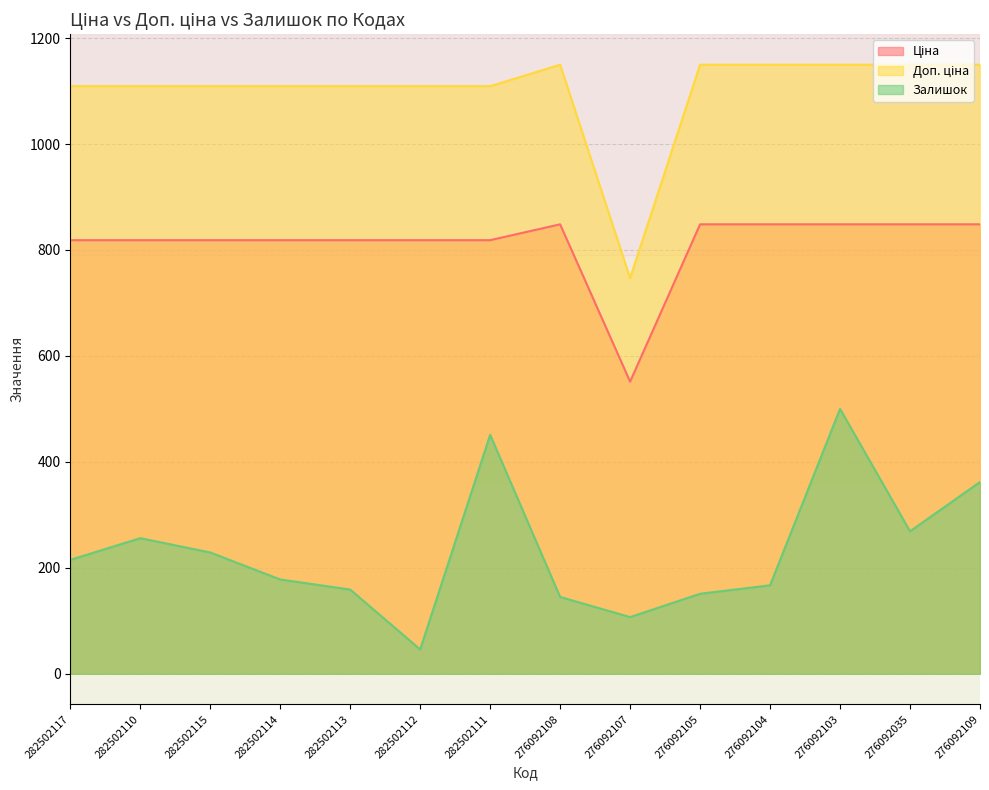

How many distinct data groups are displayed?

3